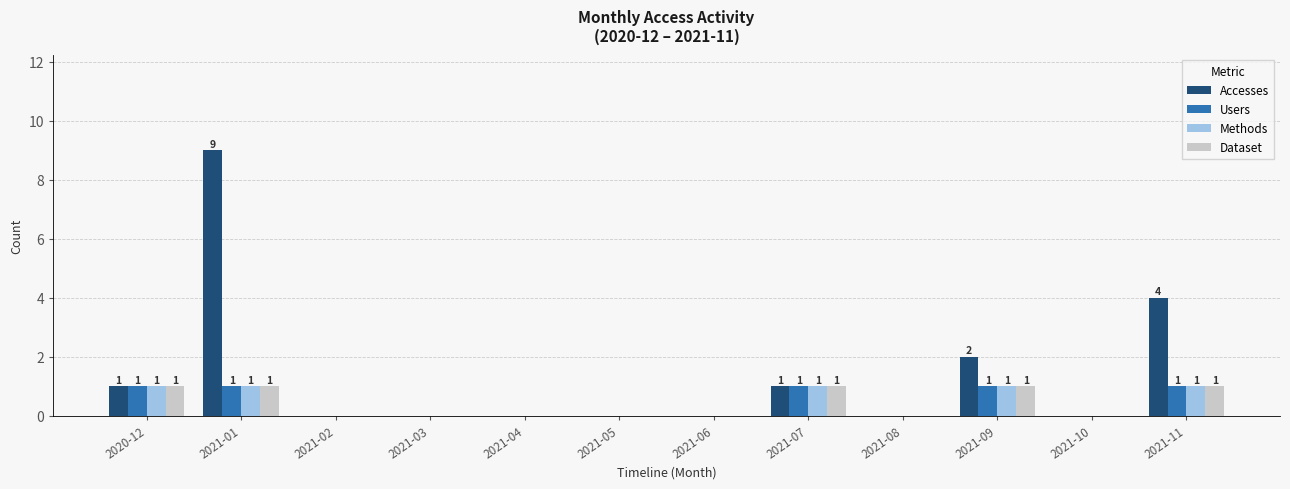

Reading left to right, what are all the values shown in this chart?

Accesses: 1	9	0	0	0	0	0	1	0	2	0	4
Users: 1	1	0	0	0	0	0	1	0	1	0	1
Methods: 1	1	0	0	0	0	0	1	0	1	0	1
Dataset: 1	1	0	0	0	0	0	1	0	1	0	1